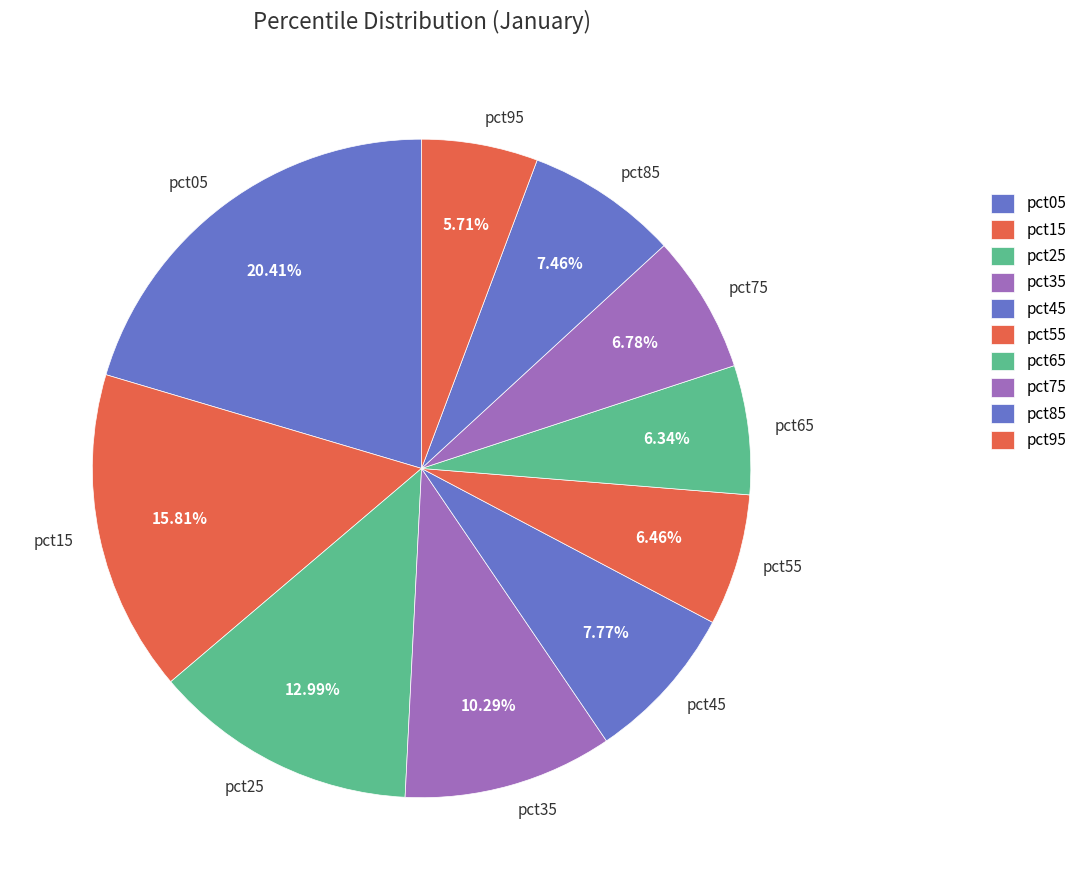

To the nearest percent, what portion does pct55 represent?

6%